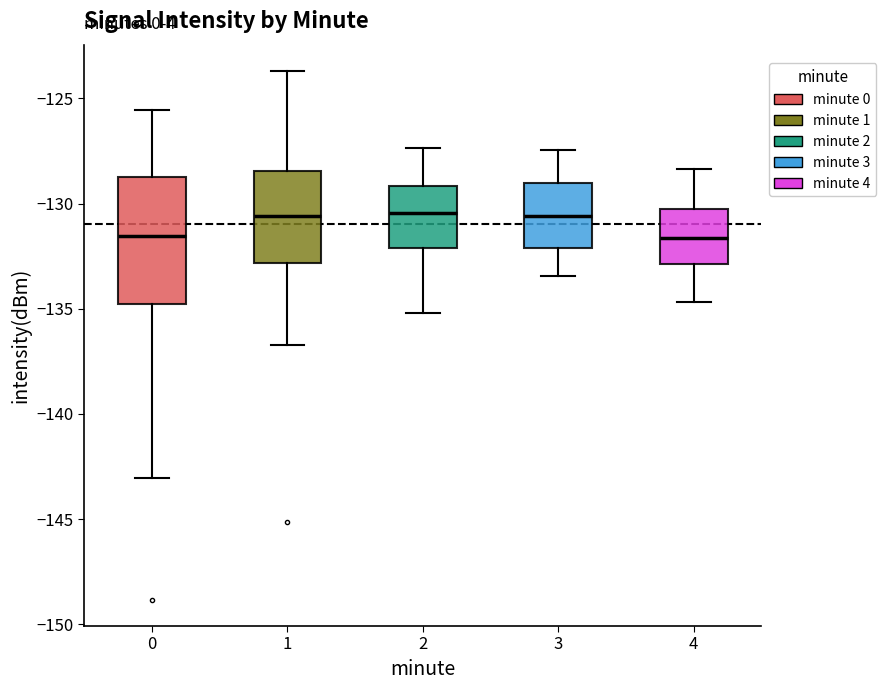

Reading left to right, read every box against the y-axis: the position of its median line, the range the box covers, and the ends of its whiskers. The values are not printed on the chart, so give them approximately, as read against the axis.

0: median -131.5, box -135.0 to -129.0, whiskers -143.0 to -125.5
1: median -130.5, box -133.0 to -128.5, whiskers -136.5 to -123.5
2: median -130.5, box -132.0 to -129.0, whiskers -135.0 to -127.5
3: median -130.5, box -132.0 to -129.0, whiskers -133.5 to -127.5
4: median -131.5, box -133.0 to -130.5, whiskers -134.5 to -128.5